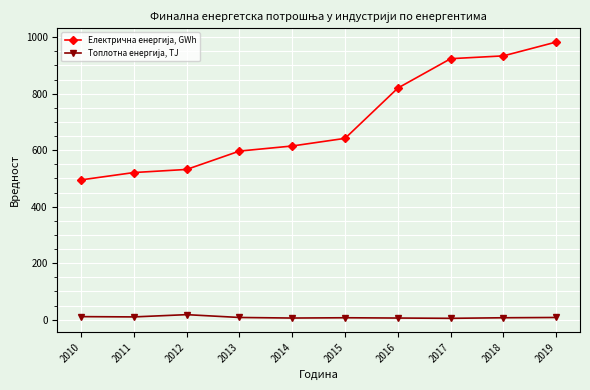

What is the minimum value shown in the chart?

5